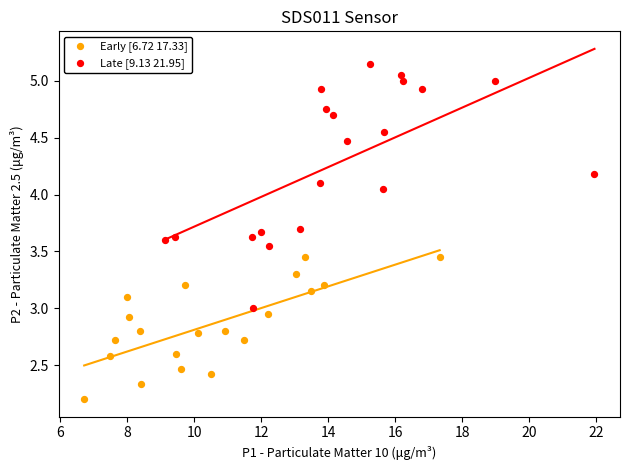

Which series contains the highest Y value?

Late [9.13 21.95]